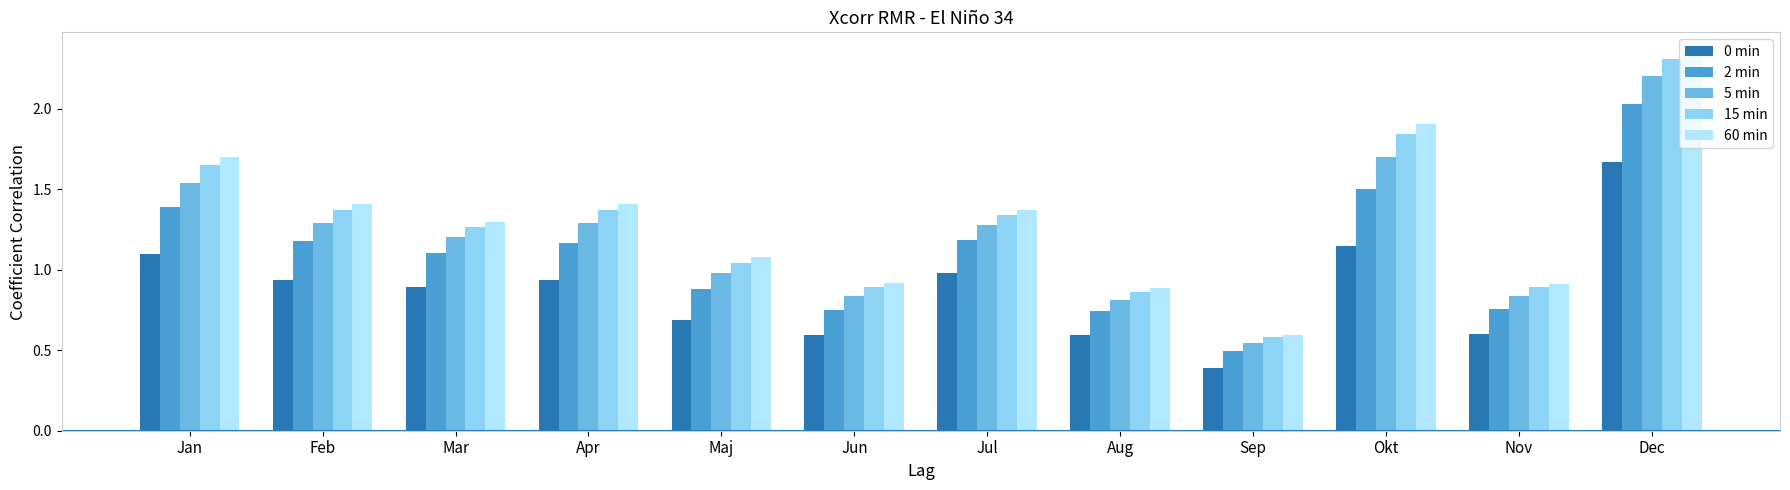

Rank the series at Dec from highest to lowest value.

60 min, 15 min, 5 min, 2 min, 0 min